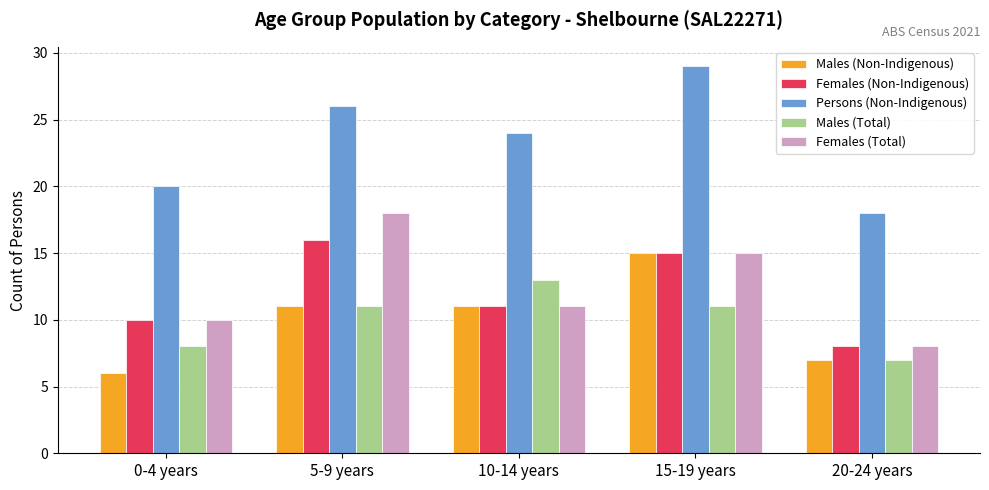

How many values in the Males (Non-Indigenous) series are below 11?

2